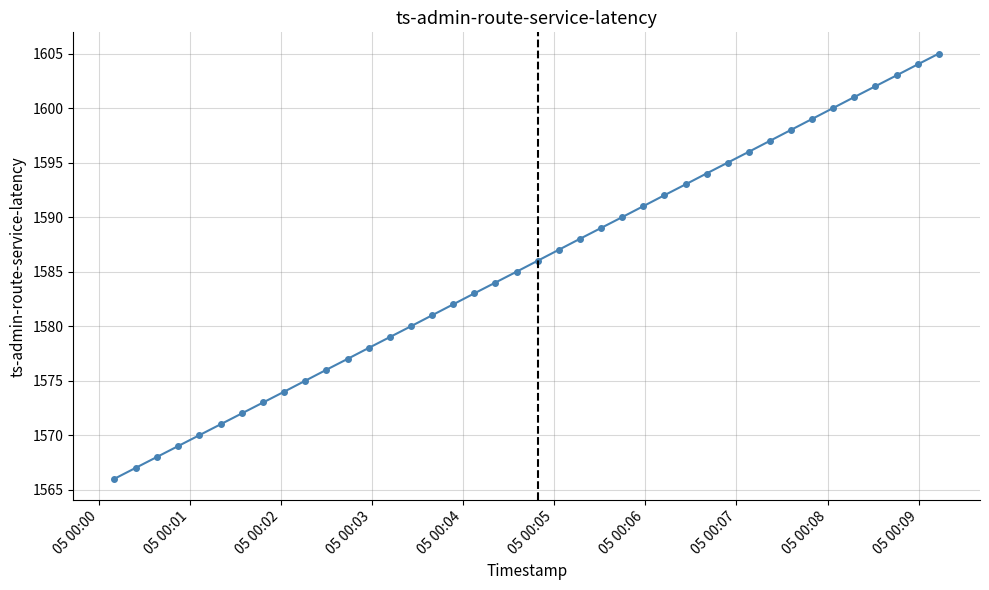

What is the greatest value displayed?

1605